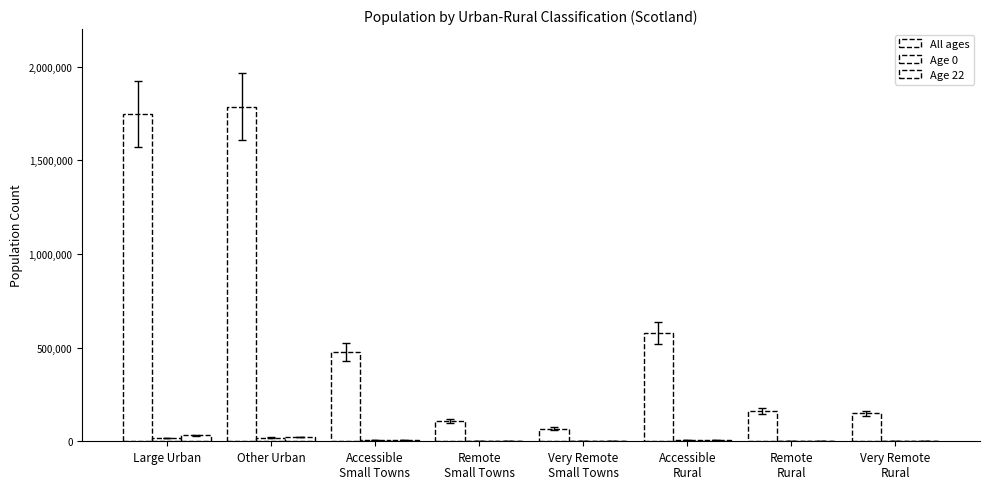

Which series has the largest range (max minus min)?

All ages